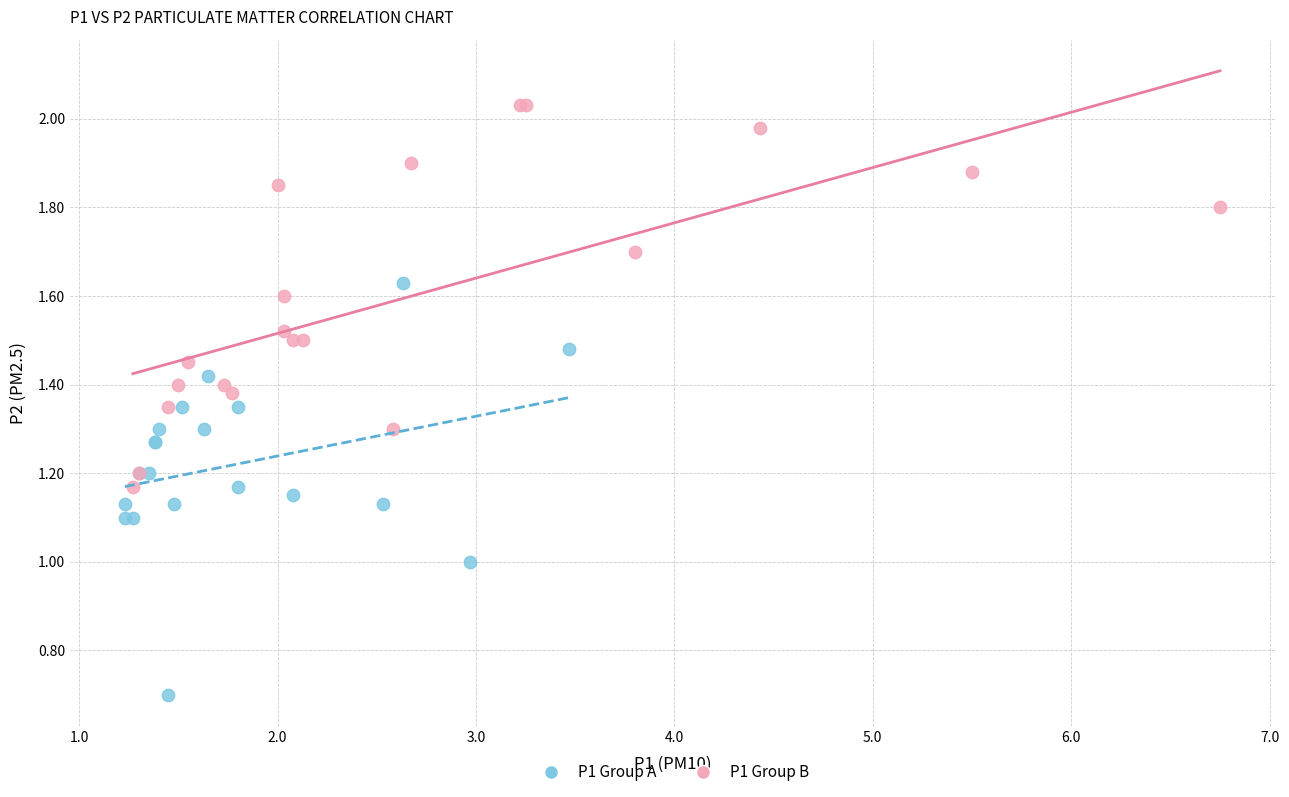

What are all the series names shown in the legend?

P1 Group A, P1 Group B